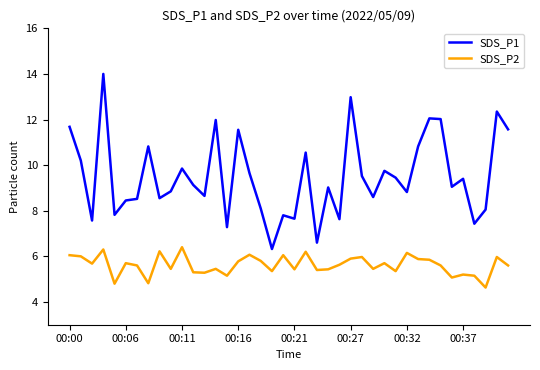

List the series in order of their peak value, lowest first.

SDS_P2, SDS_P1